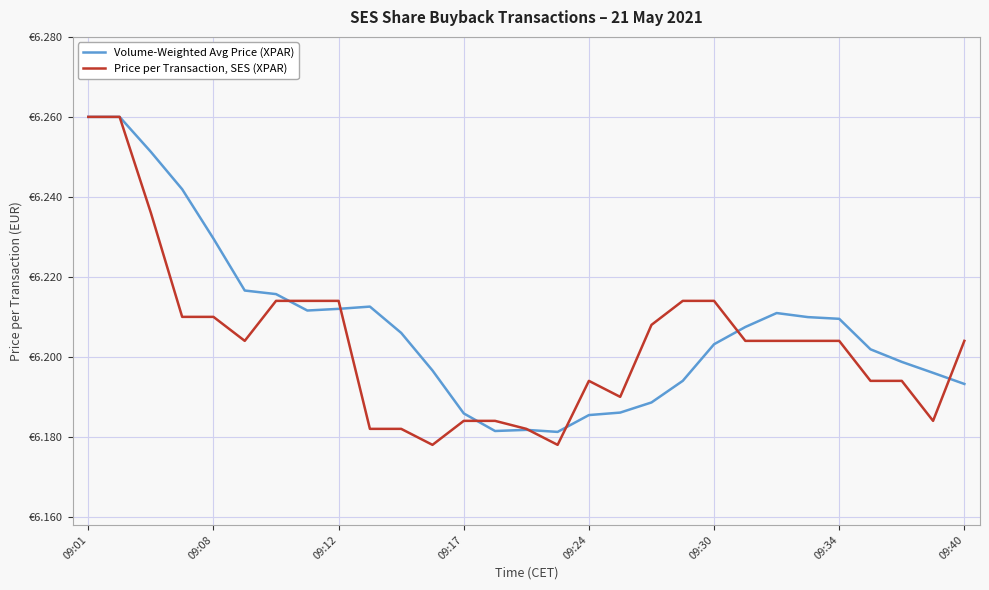

True or false: Volume-Weighted Avg Price (XPAR) and Price per Transaction, SES (XPAR) cross at least once.

True